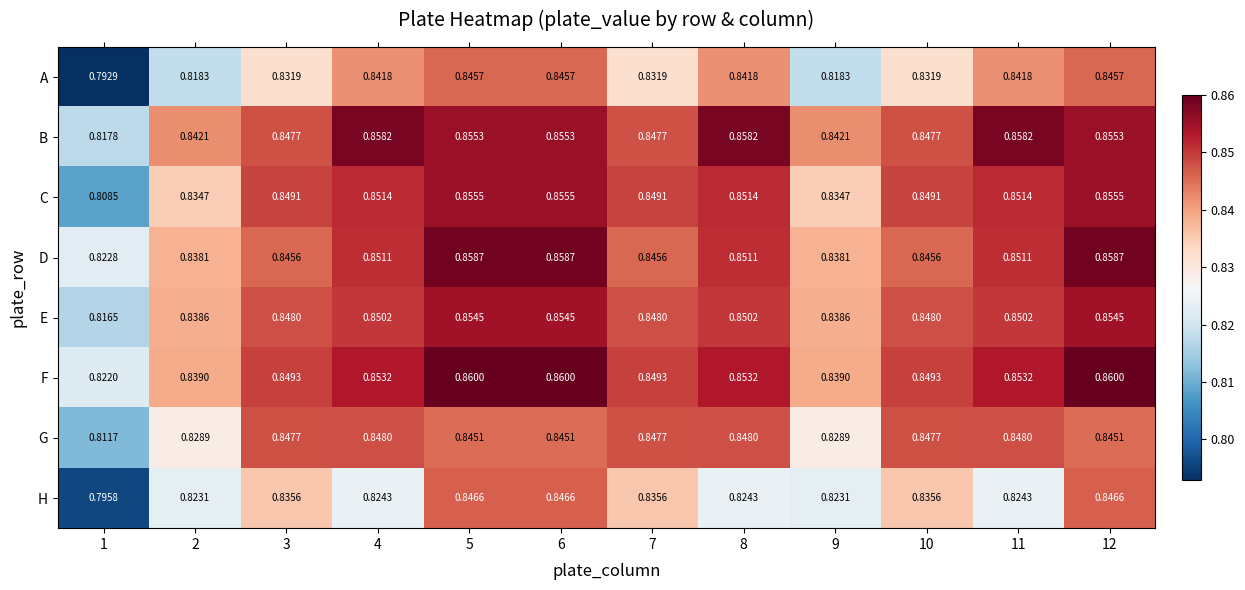

Which series changed the most between 2 and 5?

A